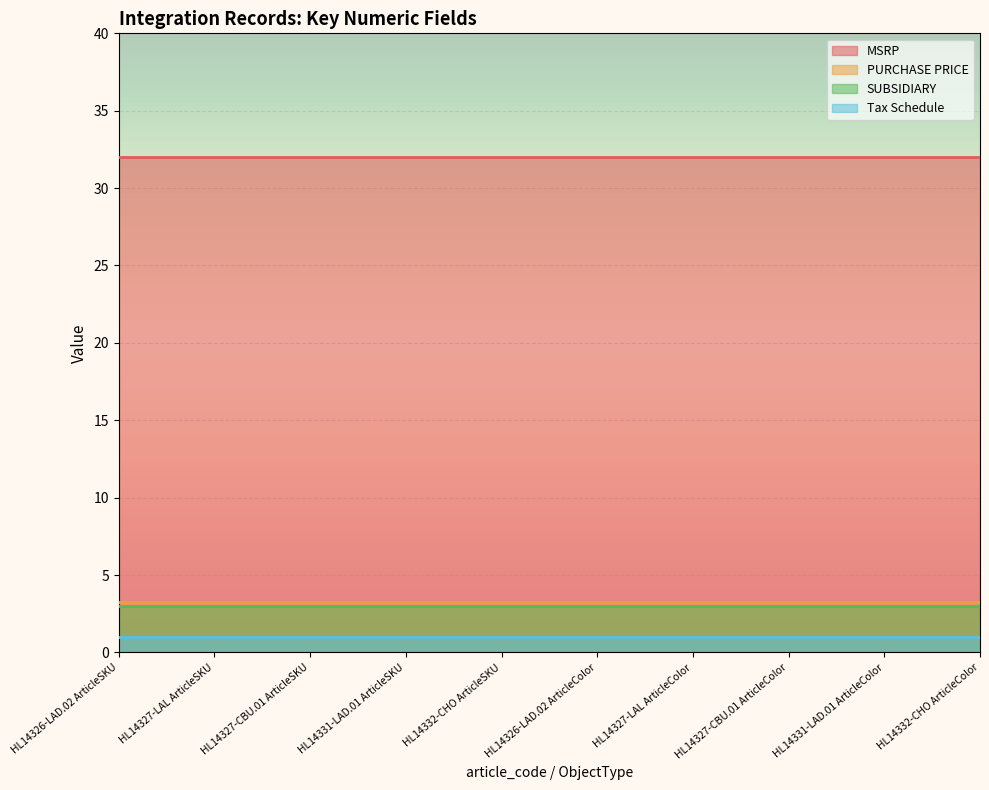

At how many categories does at least one series exceed 14?

10